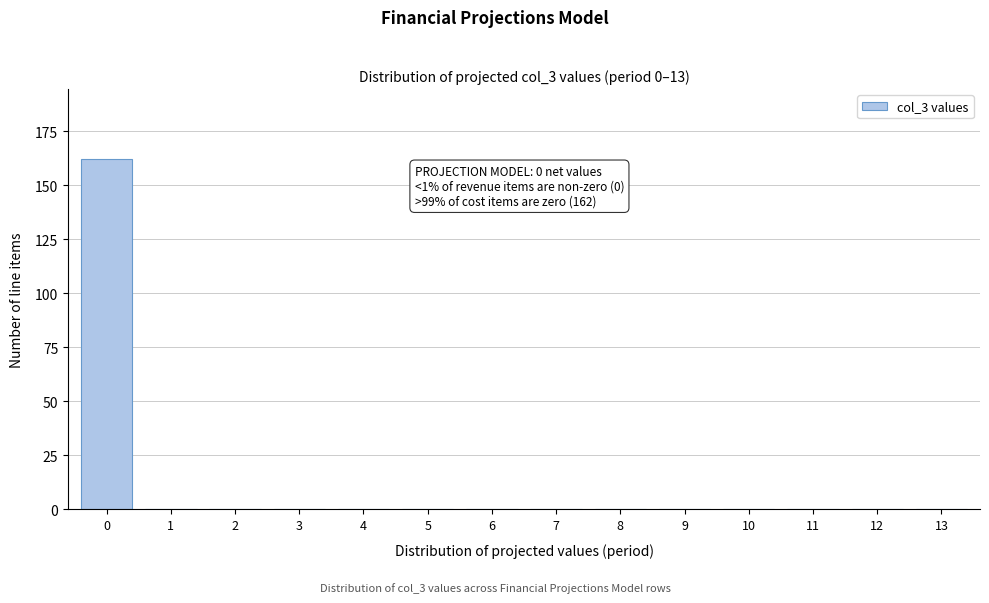

Reading left to right, what are all the values shown in this chart?

0=162	1=0	2=0	3=0	4=0	5=0	6=0	7=0	8=0	9=0	10=0	11=0	12=0	13=0